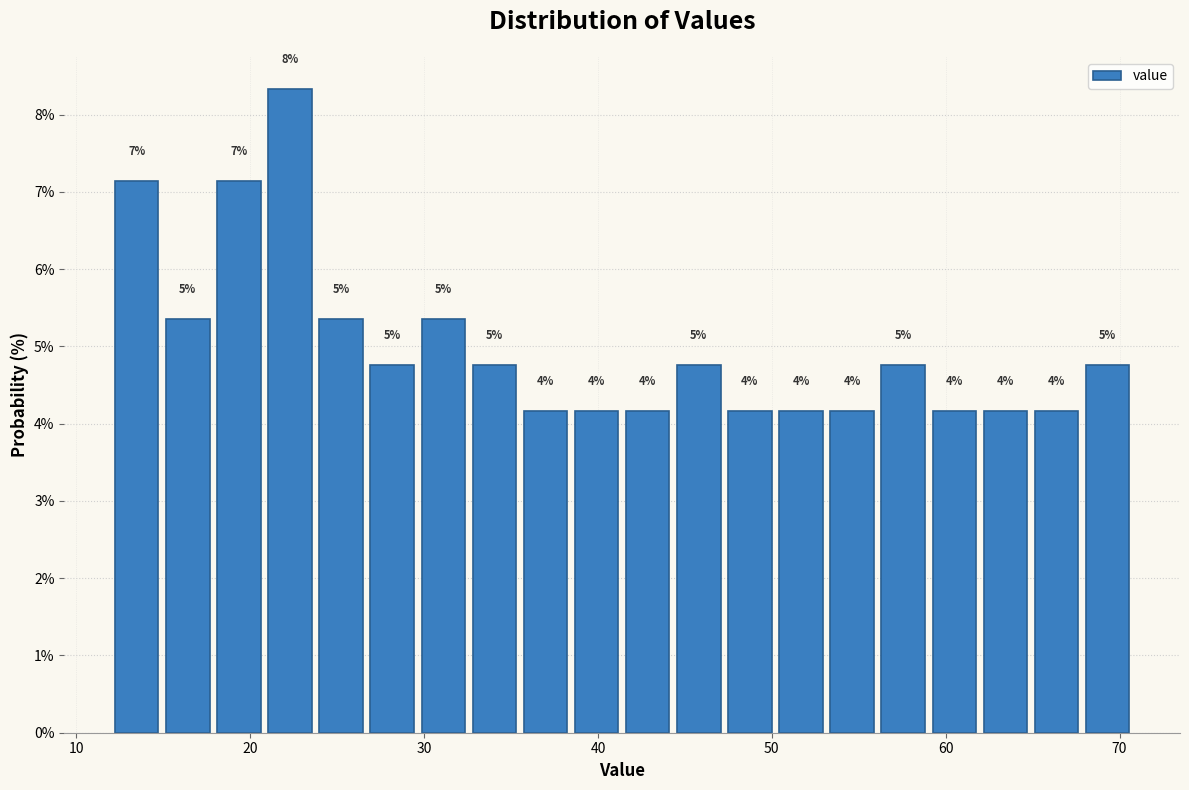

Read against the x-axis, roughly where is the centre of the tallest bar?

22